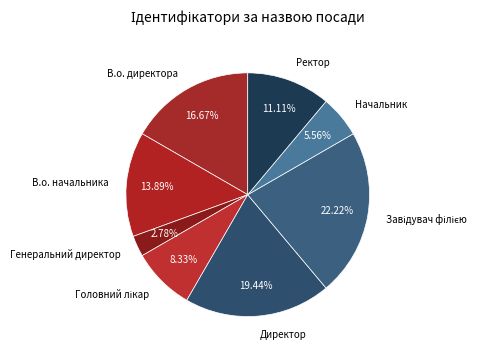

Which category has the smallest portion of the pie?

Генеральний директор